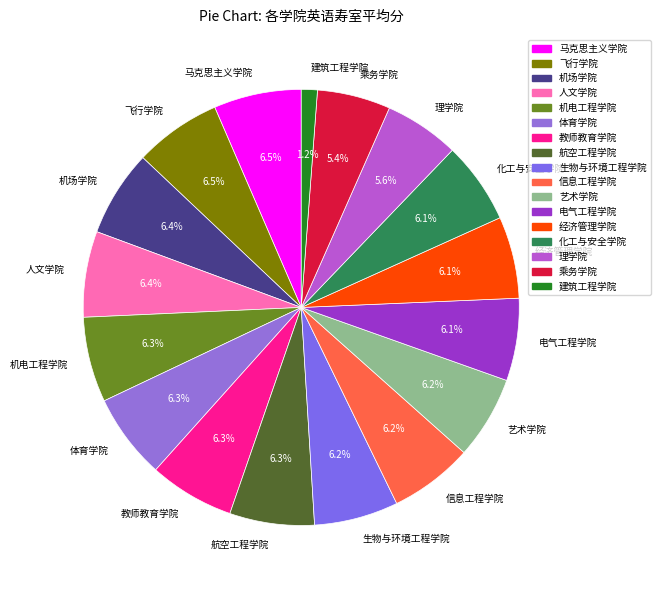

How many segments does this pie chart have?

17